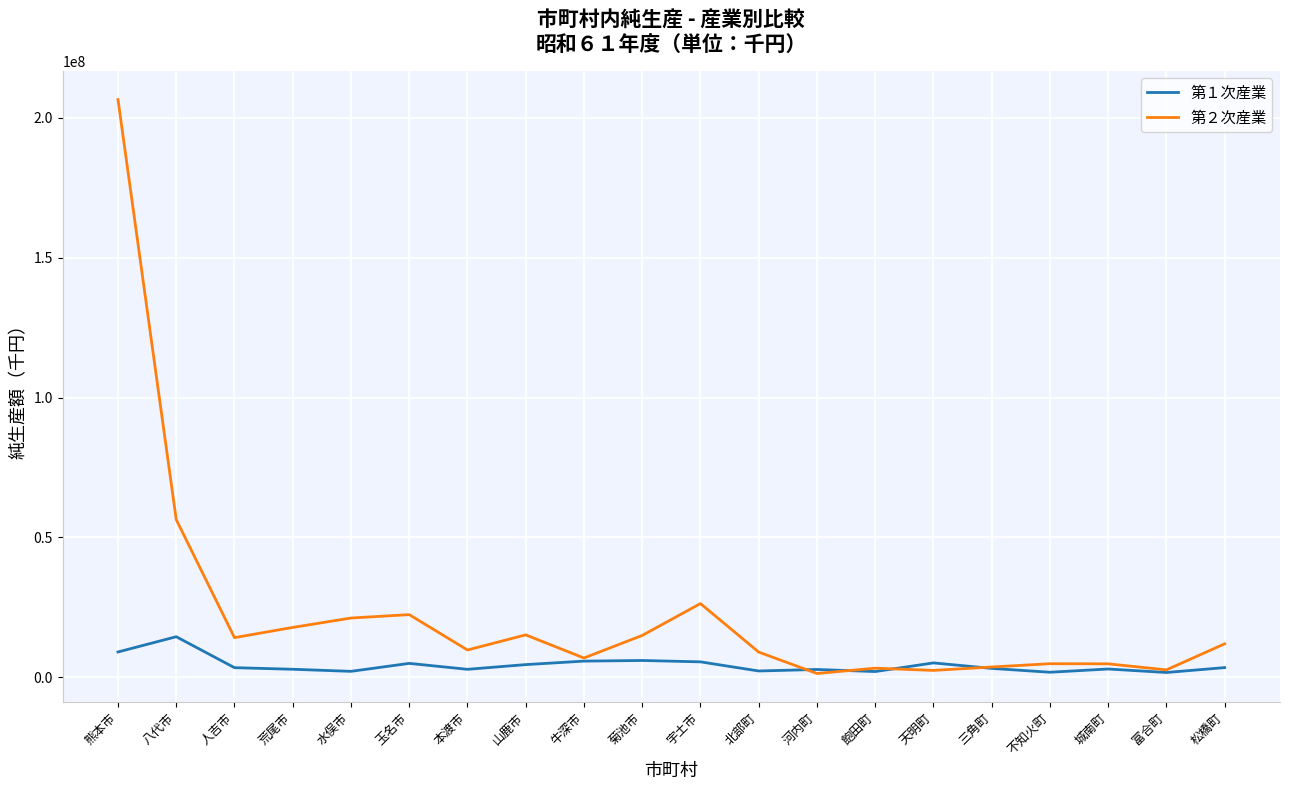

What is the maximum value shown in the chart?

206573812